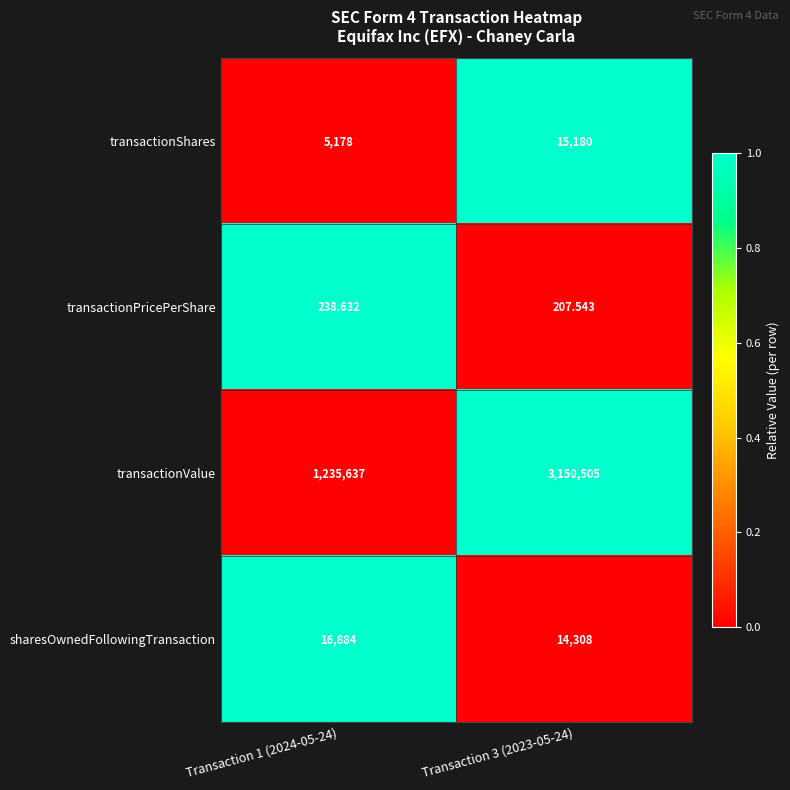

What is the total value across all series at Transaction 3 (2023-05-24)?

3180200.5